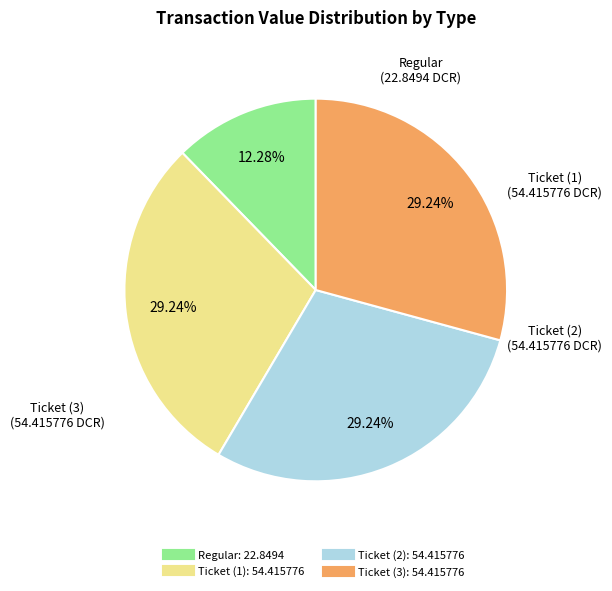

Does any single category account for the majority?

No